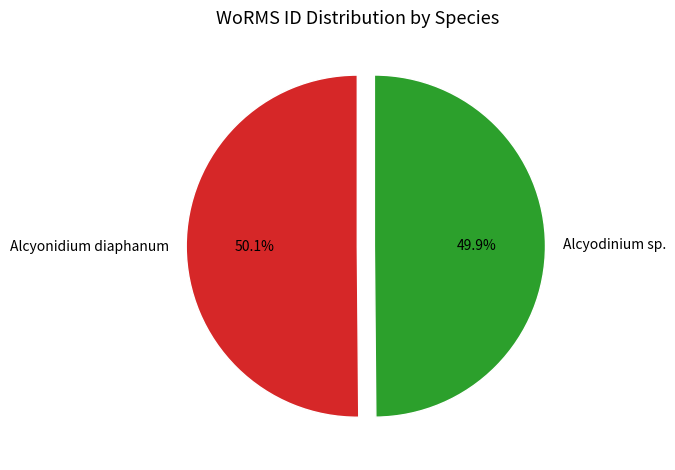

Is there any slice that represents more than half of the pie?

Yes